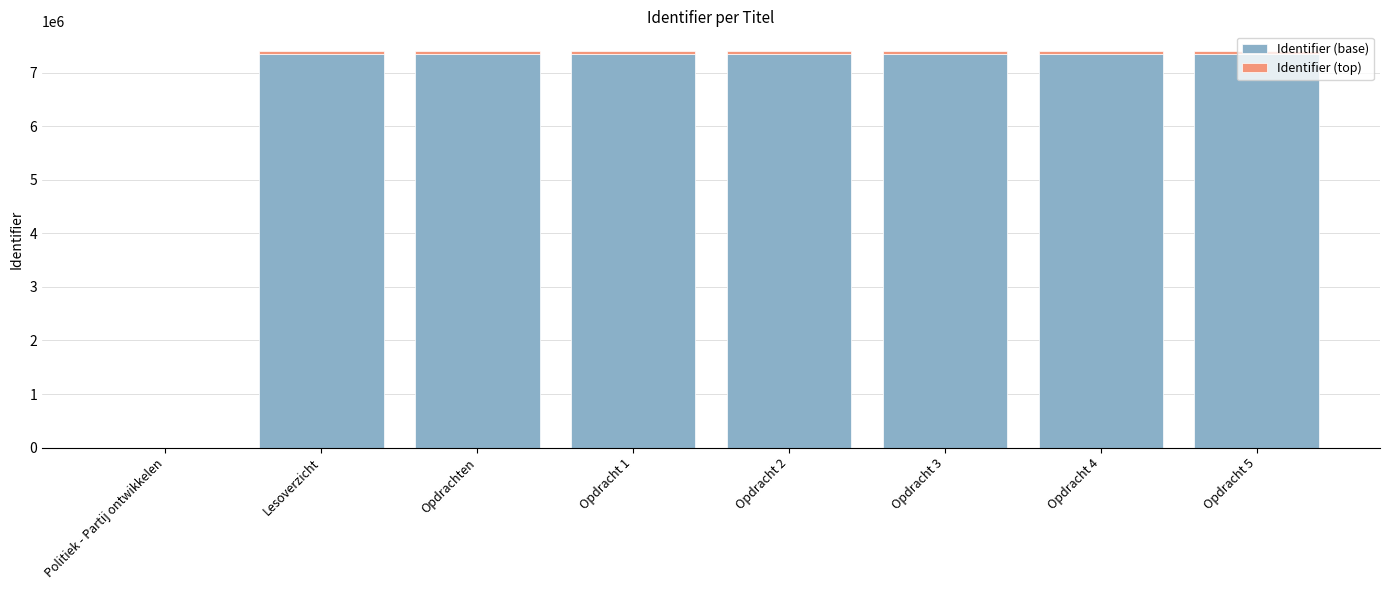

Are the bars horizontal?

No